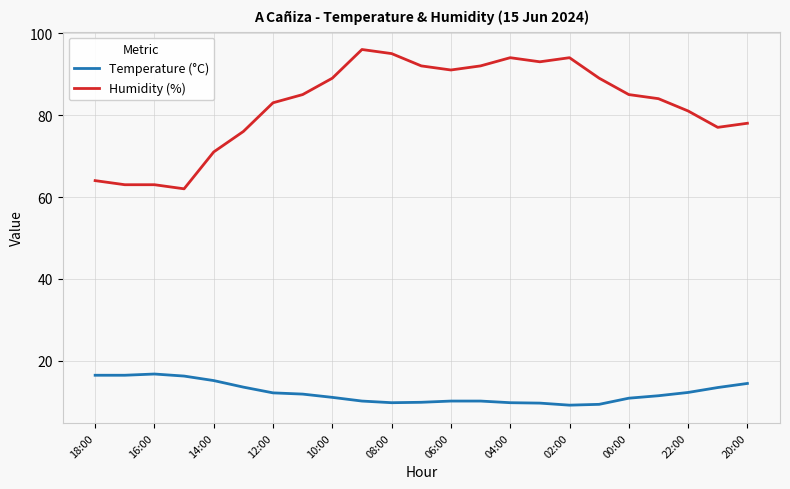

What is the lowest value of the Temperature (°C) series?

9.2